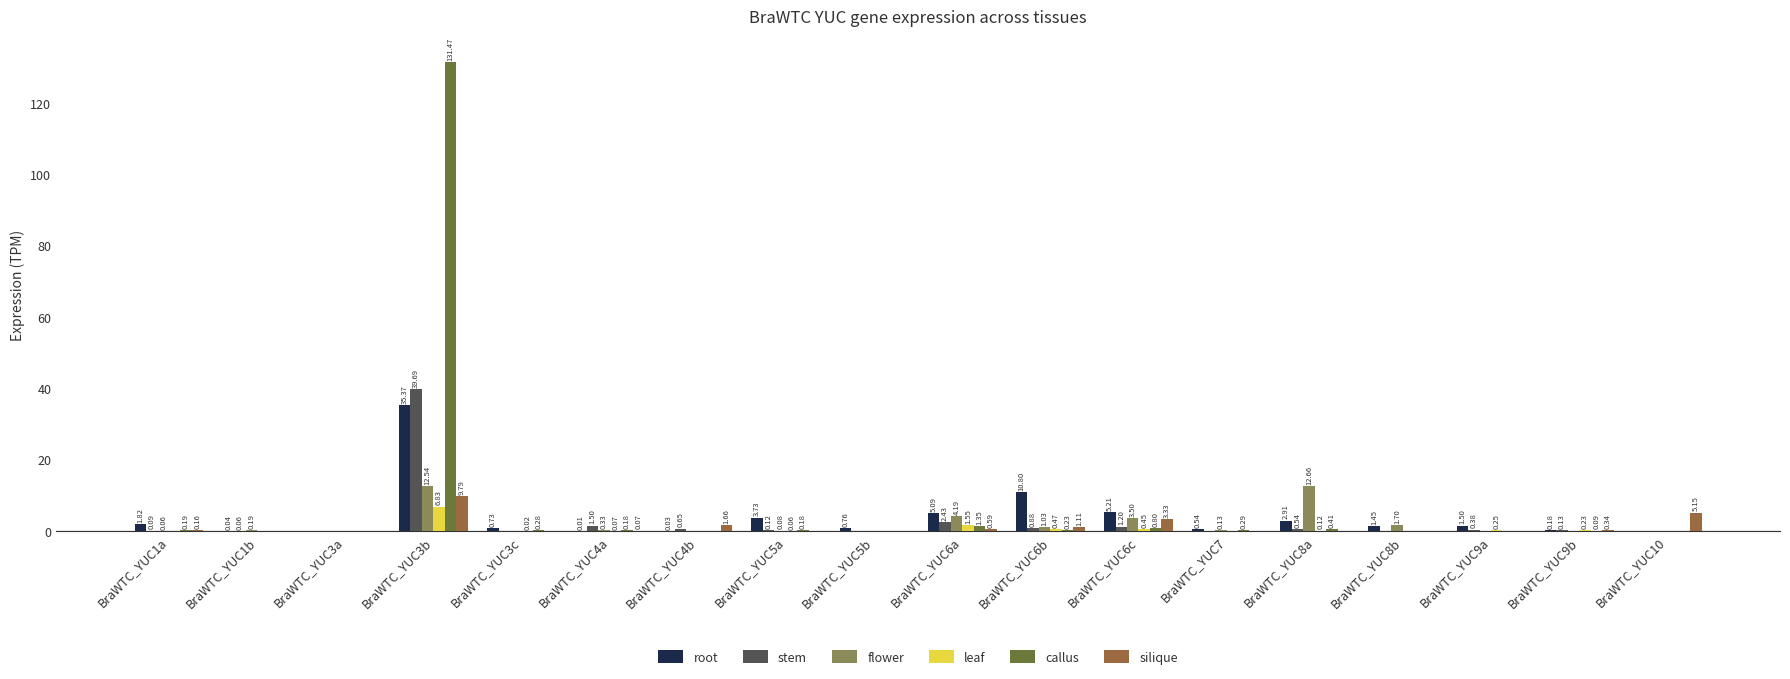

Which series has the largest total across all categories?

callus